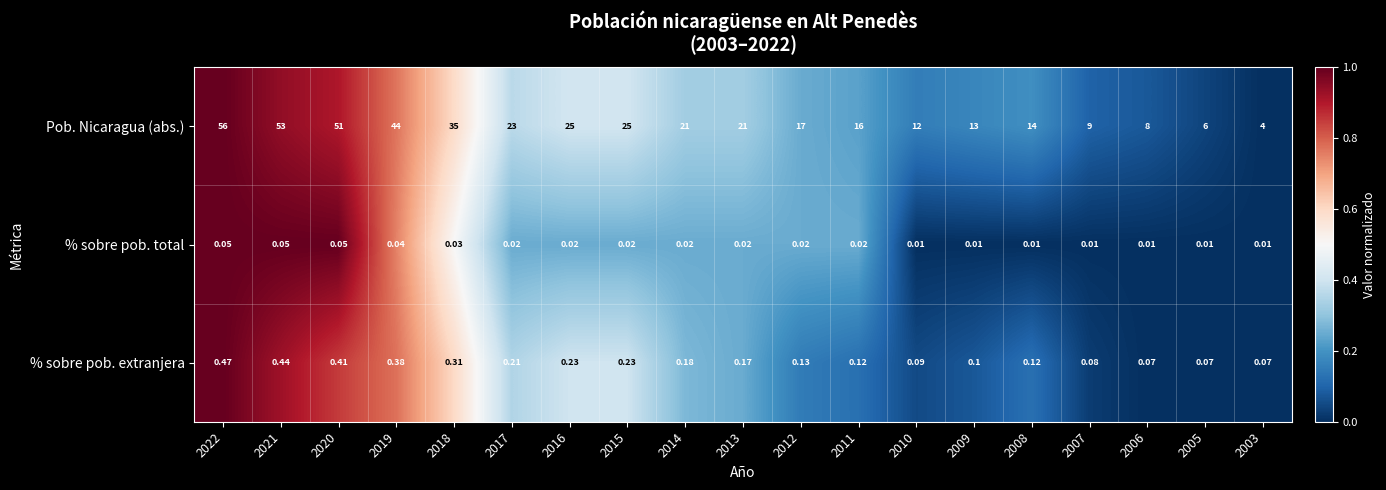

How many categories are shown in the chart?

19